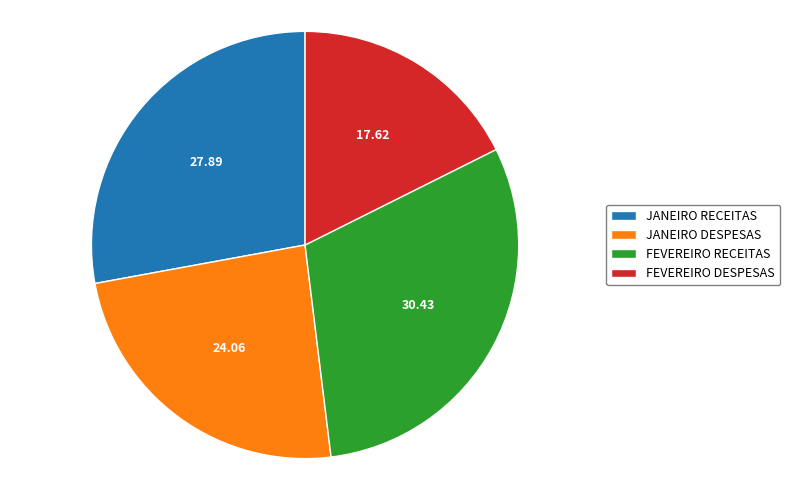

Combined, do JANEIRO RECEITAS and JANEIRO DESPESAS account for over 50%?

Yes